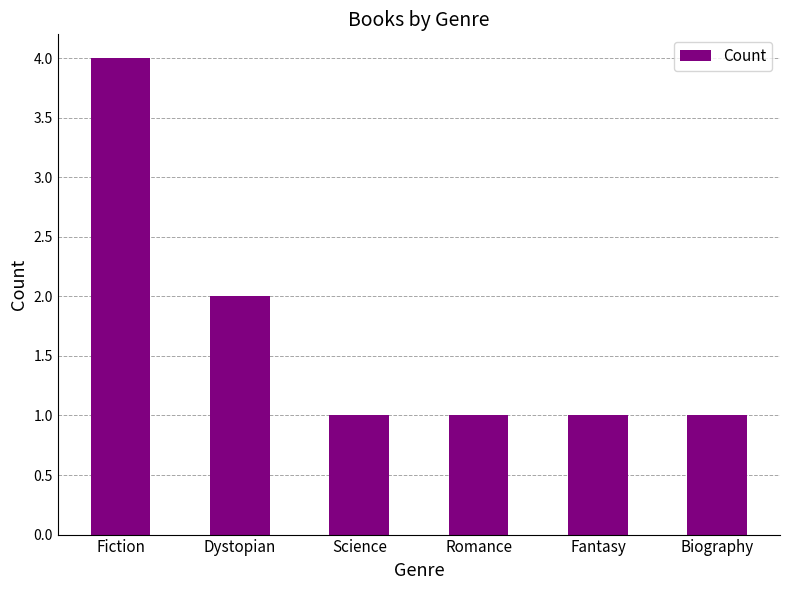

What is the label of the 1st bar from the left?

Fiction